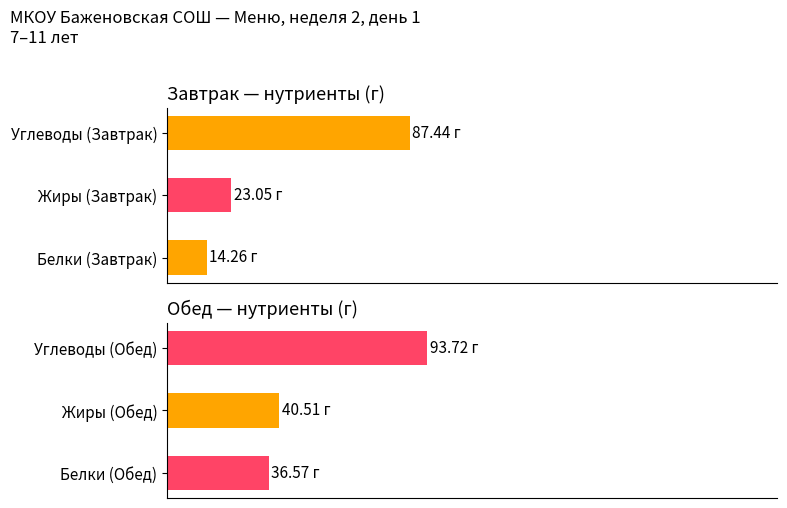

Read the Завтрак value at Белки (Завтрак).

14.3